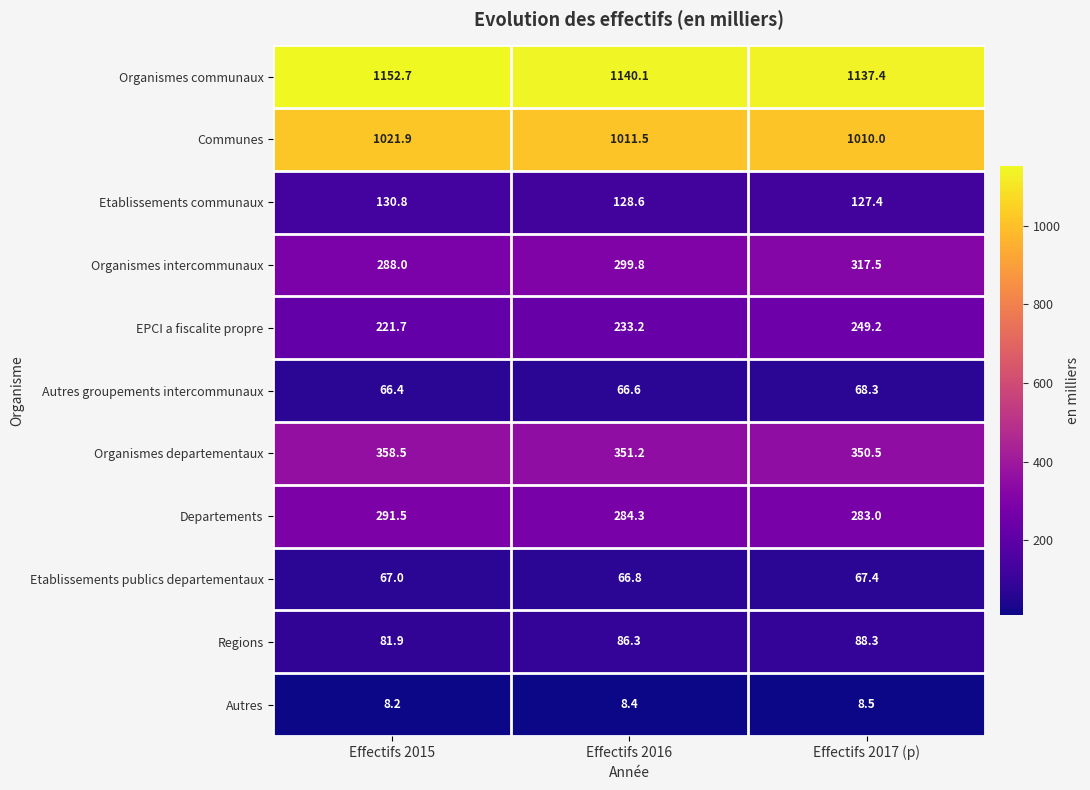

True or false: Regions has a value of 86.3 at Effectifs 2016.

True